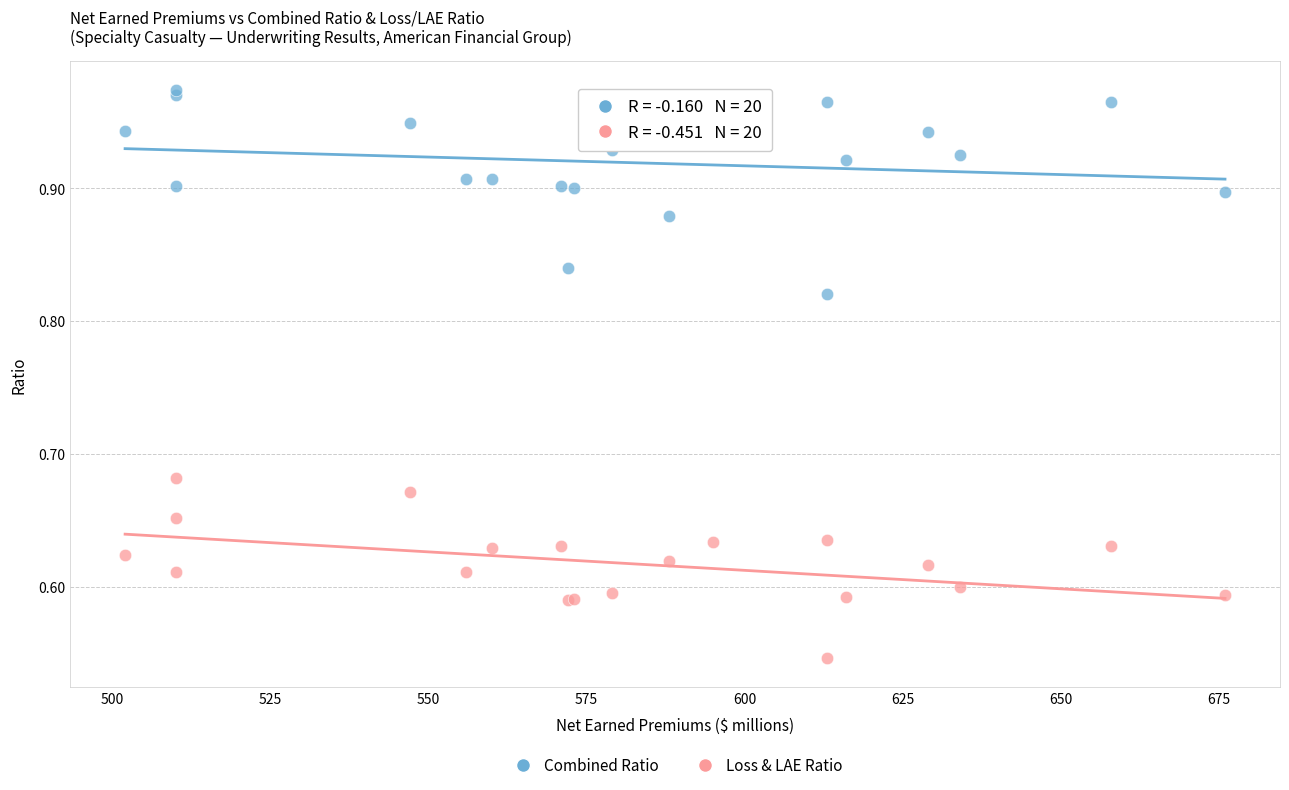

What are all the series names shown in the legend?

Combined Ratio, Loss & LAE Ratio